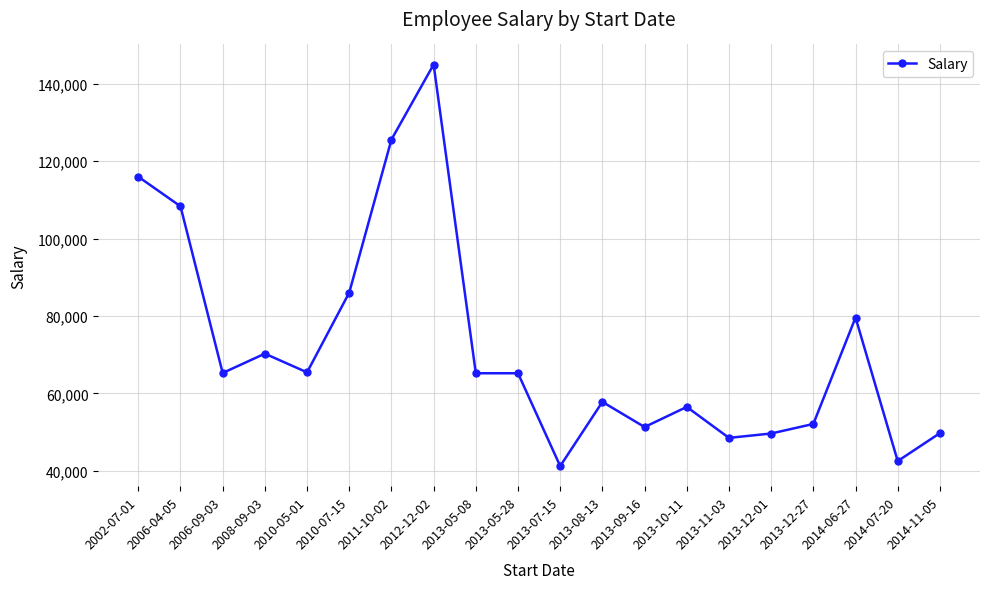

Approximately how many times larger is the value at 2014-06-27 compared to 2014-07-20?

1.9